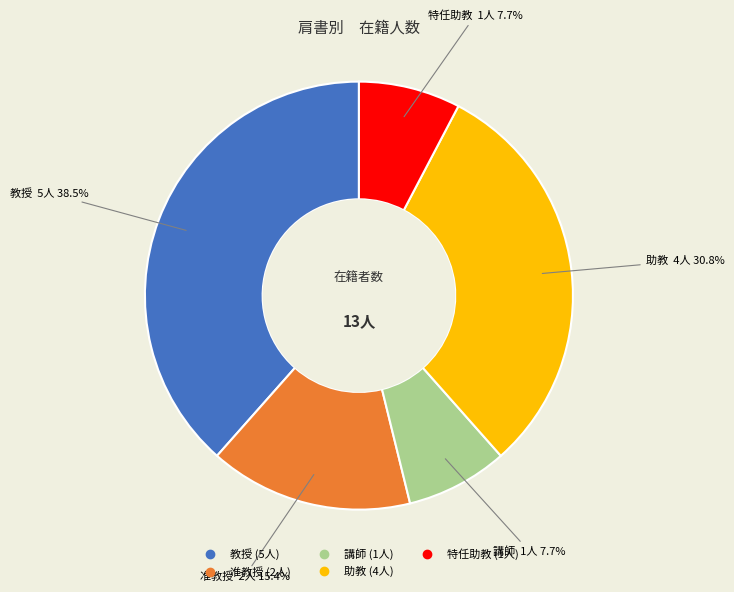

What percentage is the 講師 slice, to the nearest percent?

8%